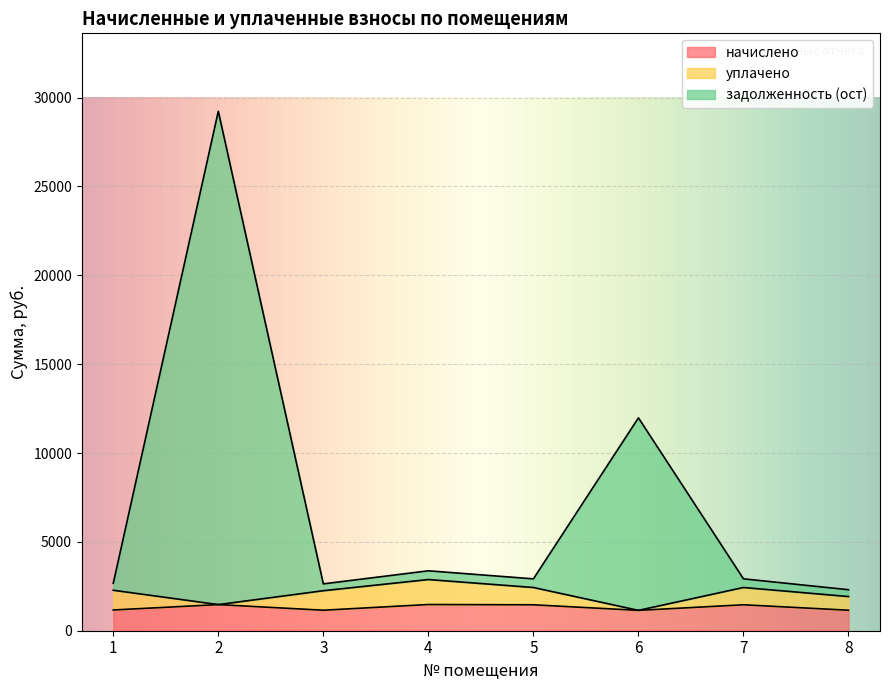

Read the задолженность (ост) value at 2.

29232.8